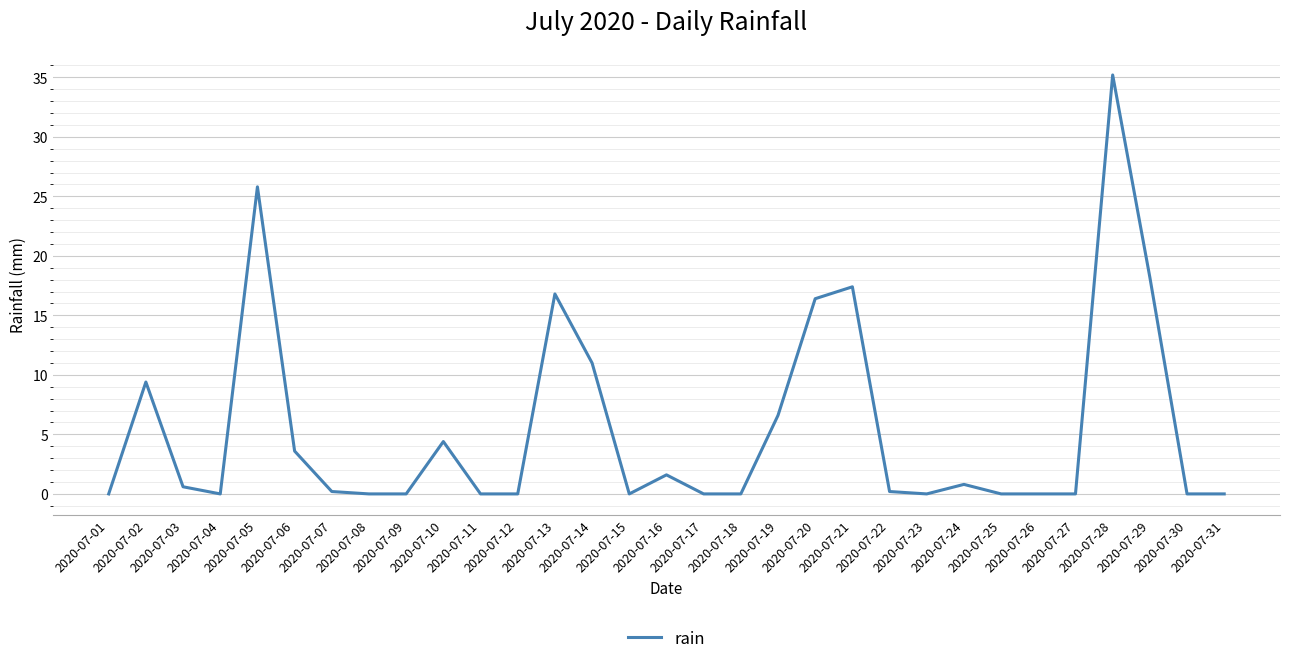

What is the maximum value shown in the chart?

35.2